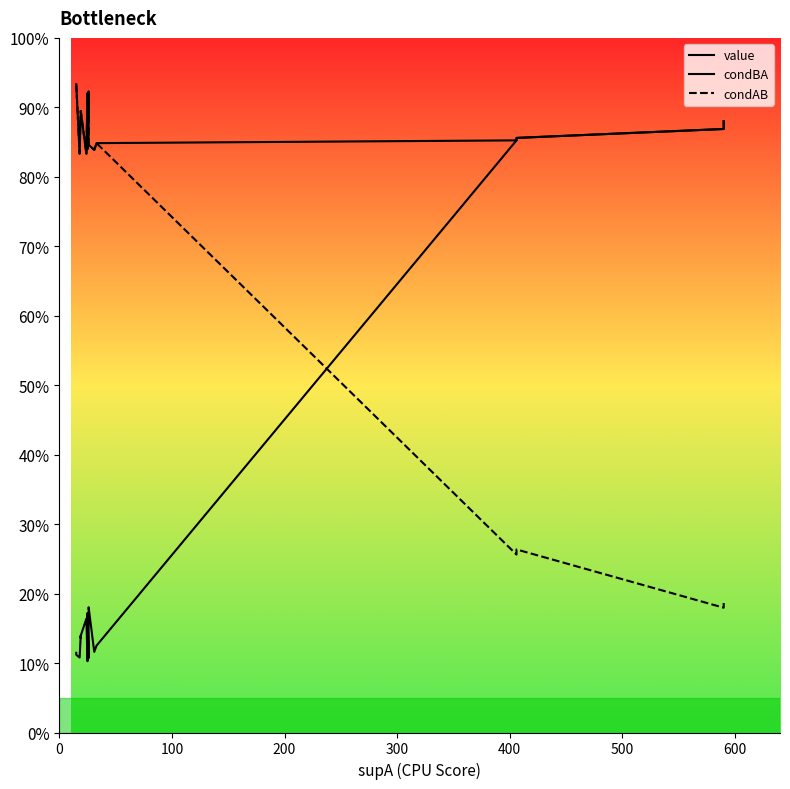

True or false: condBA and condAB intersect in this chart.

True